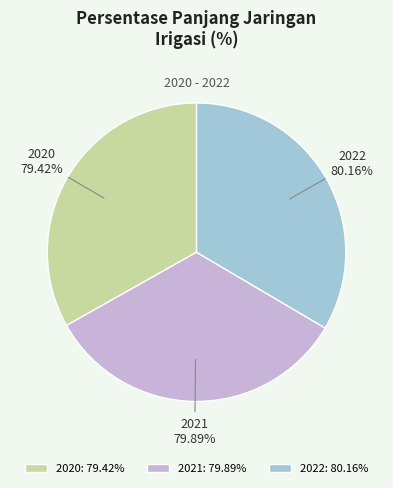

True or false: 2021 accounts for 33% of the total.

True